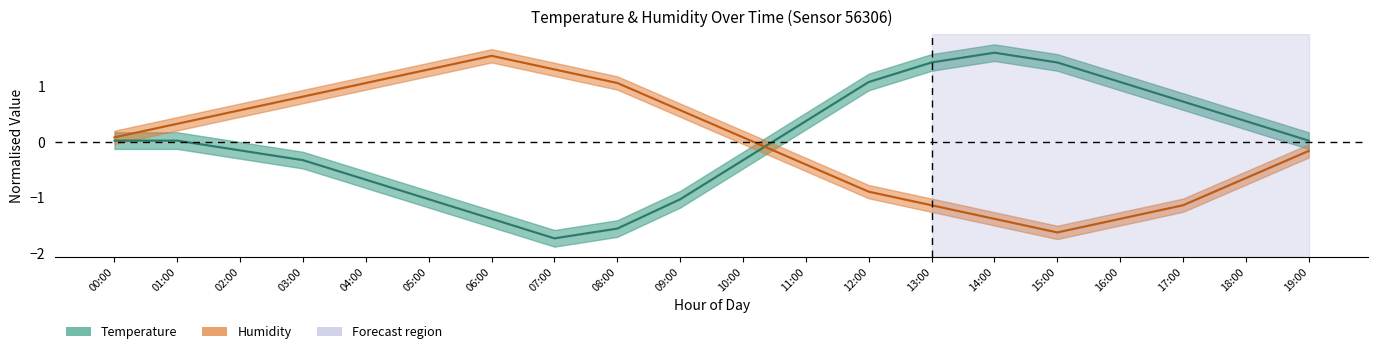

Reading left to right, extract all data points from this chart.

Temperature: 0.0	0.0	-0.1	-0.3	-0.7	-1.0	-1.4	-1.7	-1.6	-1.0	-0.3	0.4	1.1	1.4	1.6	1.4	1.1	0.7	0.4	0.0
Humidity: 0.1	0.3	0.6	0.8	1.1	1.3	1.6	1.3	1.1	0.6	0.1	-0.4	-0.9	-1.1	-1.4	-1.6	-1.4	-1.1	-0.6	-0.2